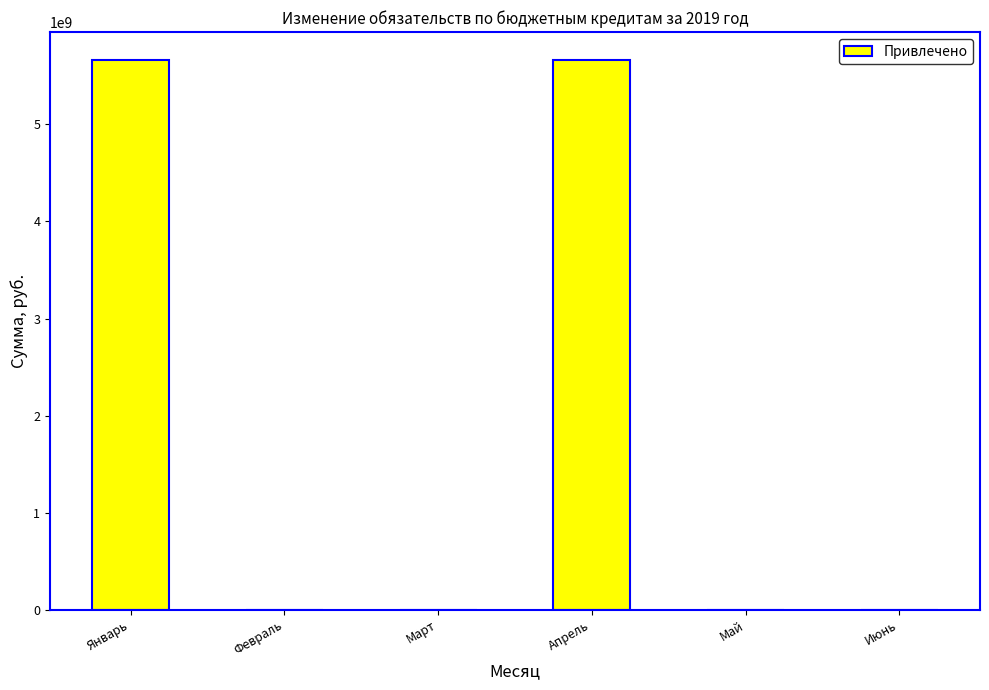

The chart shows a value of 0 at Февраль. True or false?

True